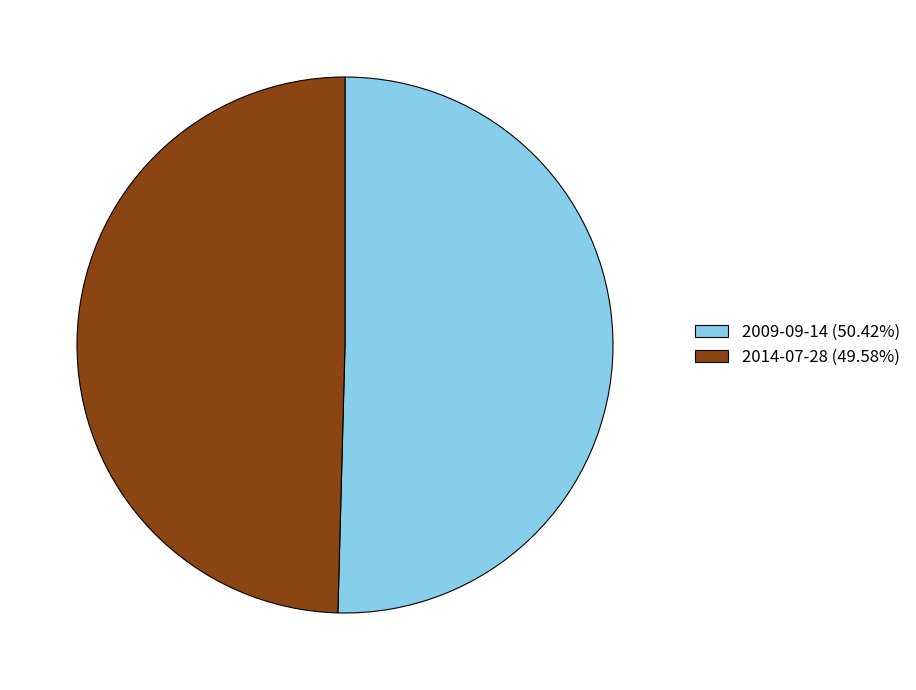

Rank the categories by value from lowest to highest.

2014-07-28, 2009-09-14